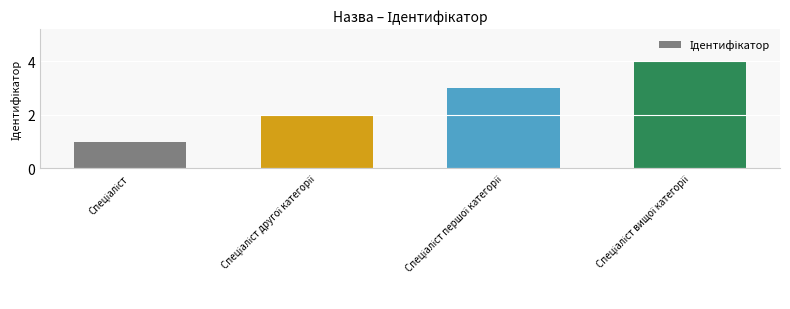

What is the sum of all values?

10